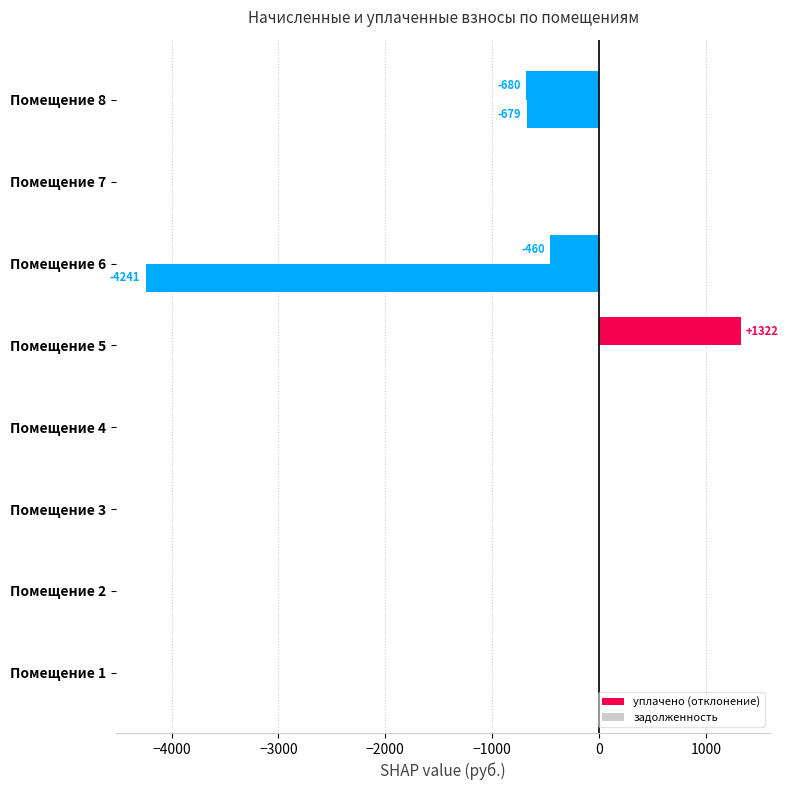

How many distinct data groups are displayed?

2